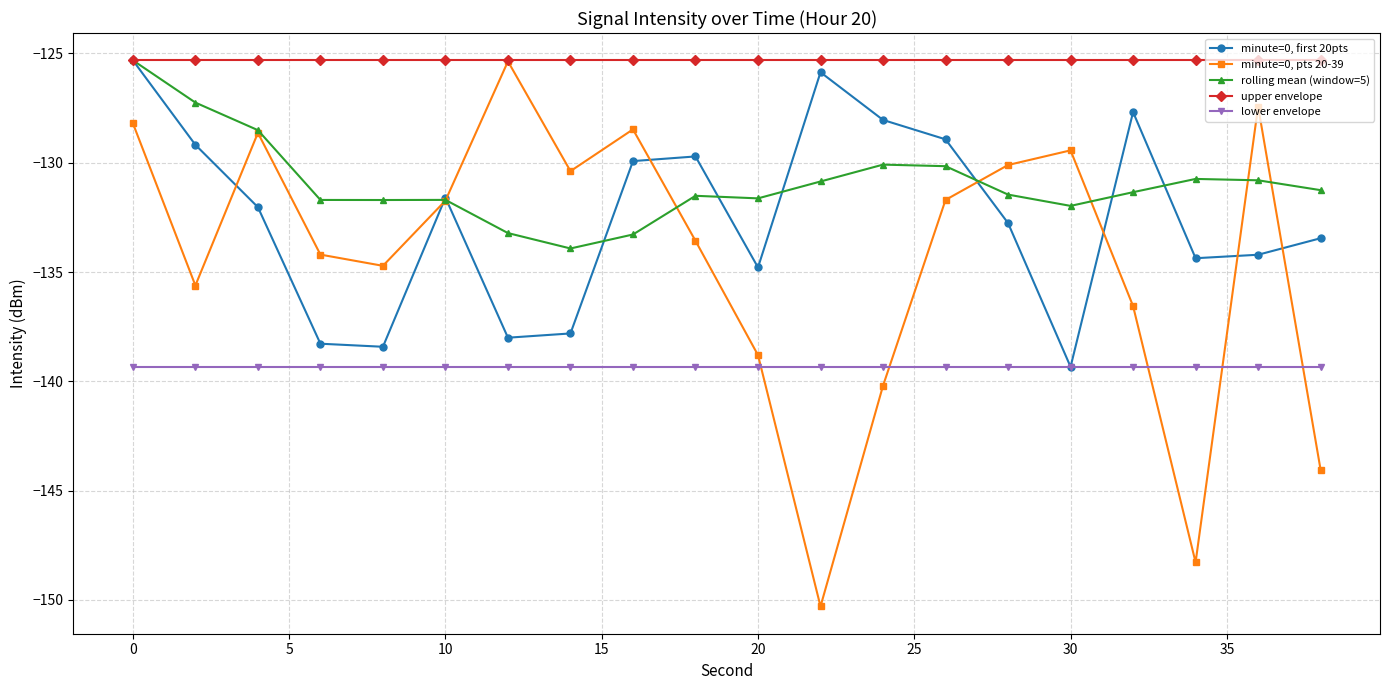

How many values in the rolling mean (window=5) series are below -131?

12